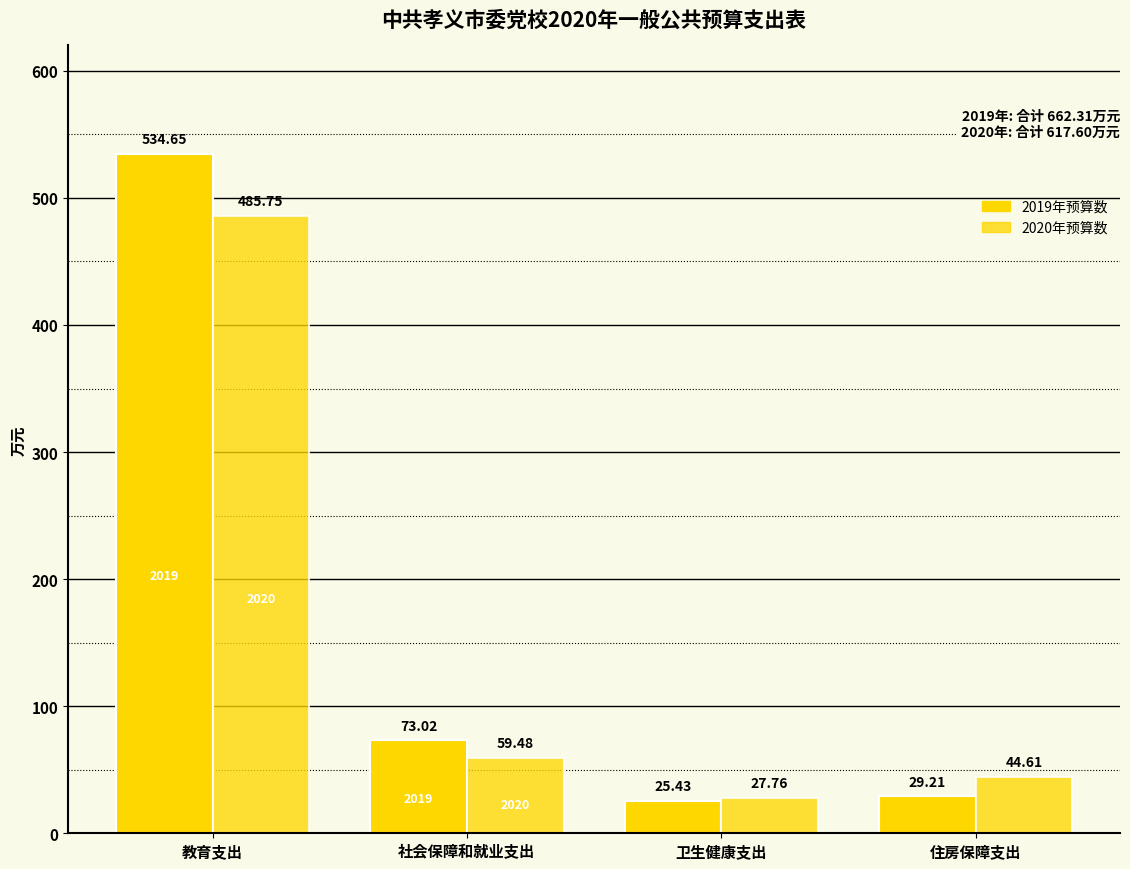

How many categories are shown in the chart?

4